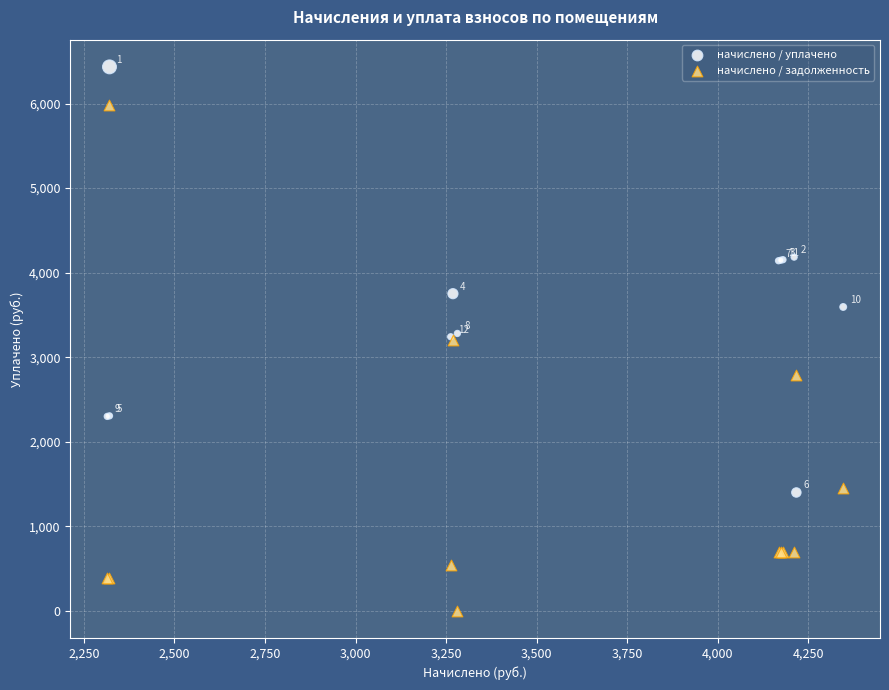

What are all the series names shown in the legend?

начислено / уплачено, начислено / задолженность